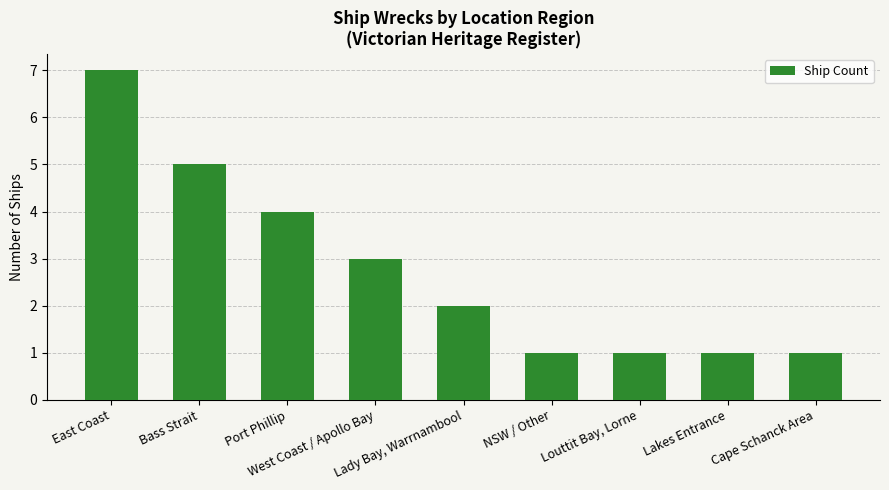

What position from the right is Cape Schanck Area?

1